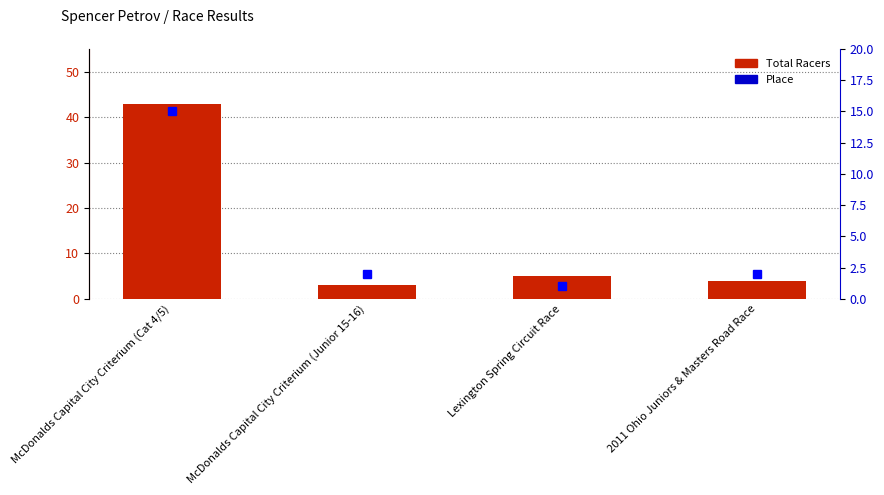

Which has a higher value, 2011 Ohio Juniors & Masters Road Race or Lexington Spring Circuit Race?

Lexington Spring Circuit Race